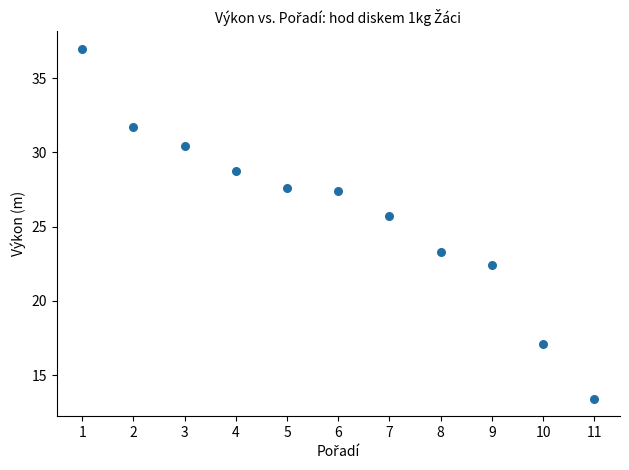

What Y value in the scatter plot is closest to 25?

25.7